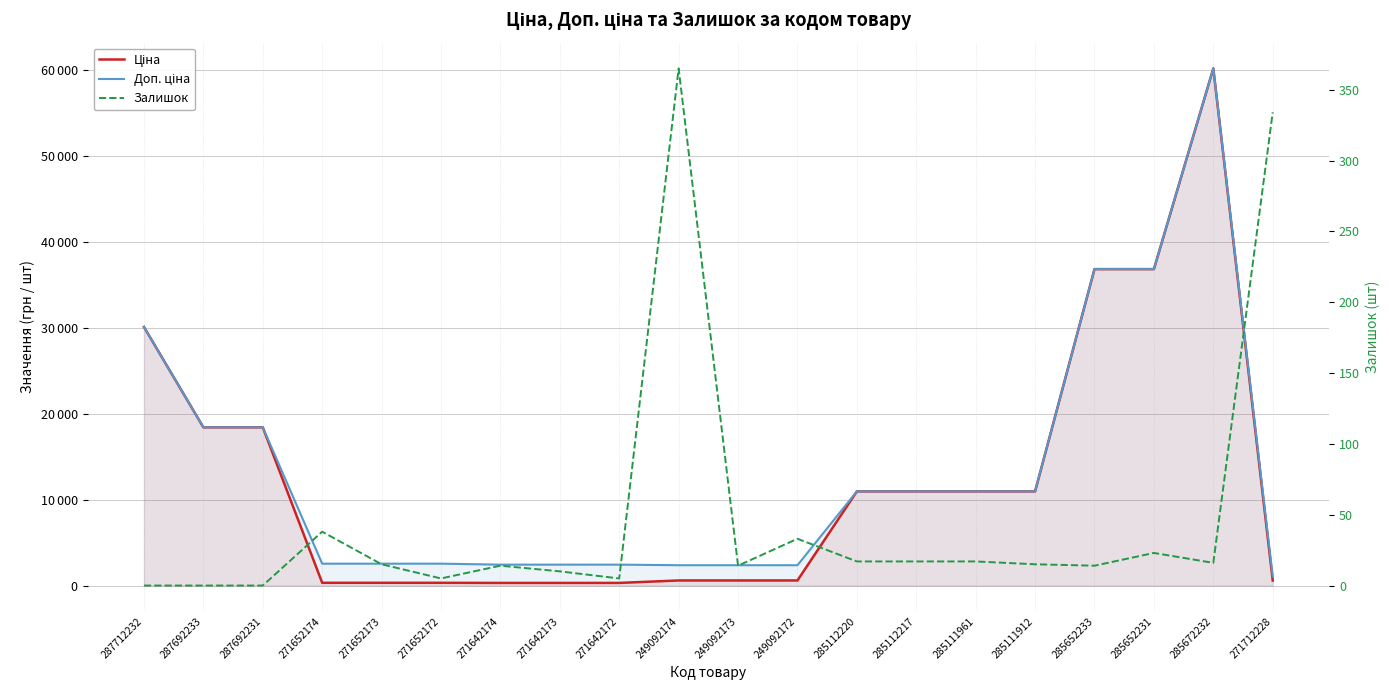

True or false: Ціна has a value of 408.7 at 271642172.

False